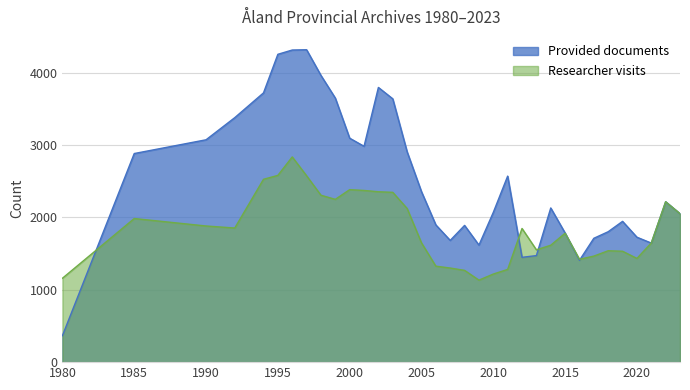

At how many categories does at least one series exceed 2906?

12